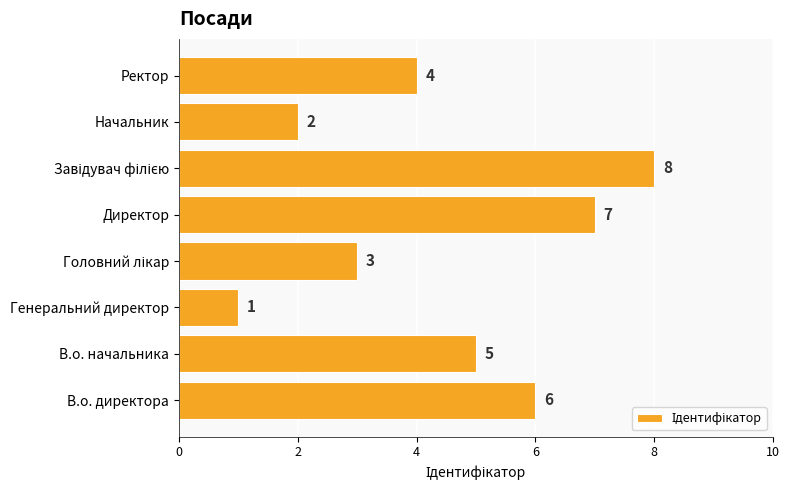

Does the chart contain any negative values?

No